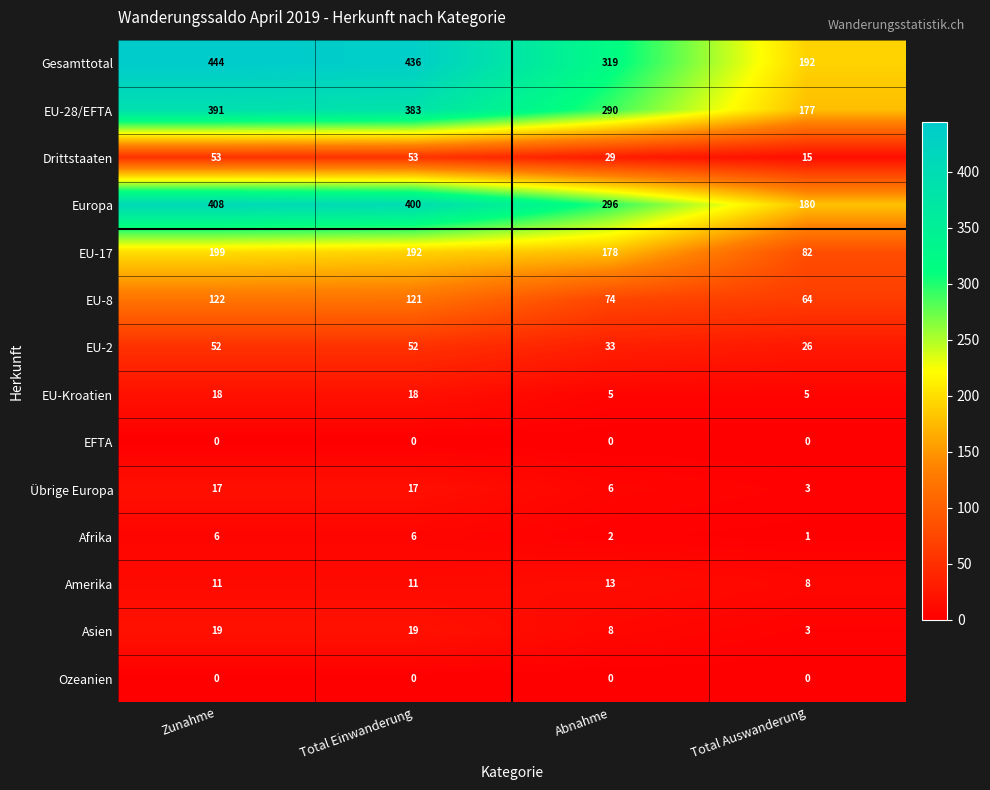

What is the difference between the highest and lowest values at Total Einwanderung?

436